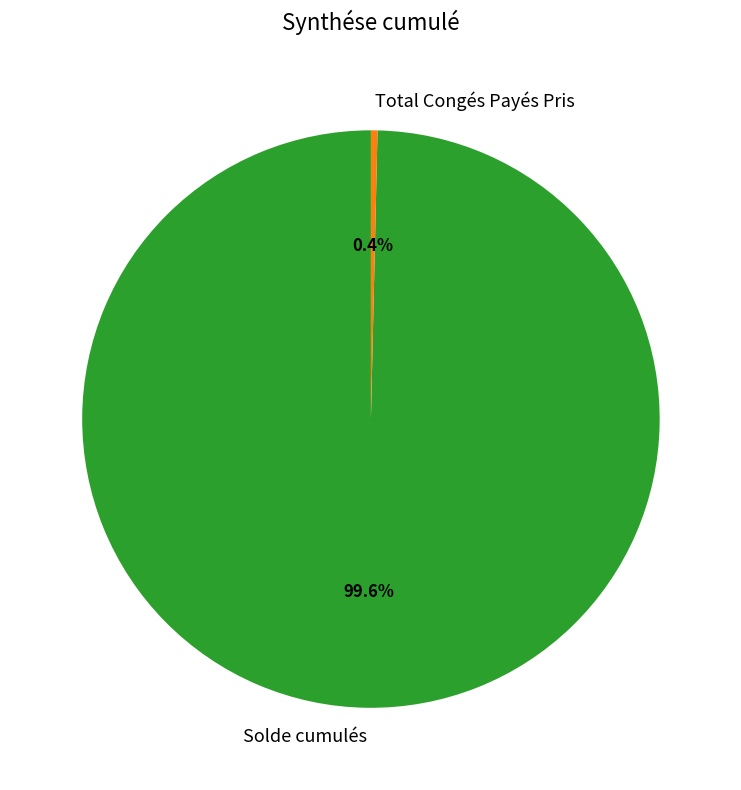

To the nearest percent, what percentage of the pie is Solde cumulés?

100%